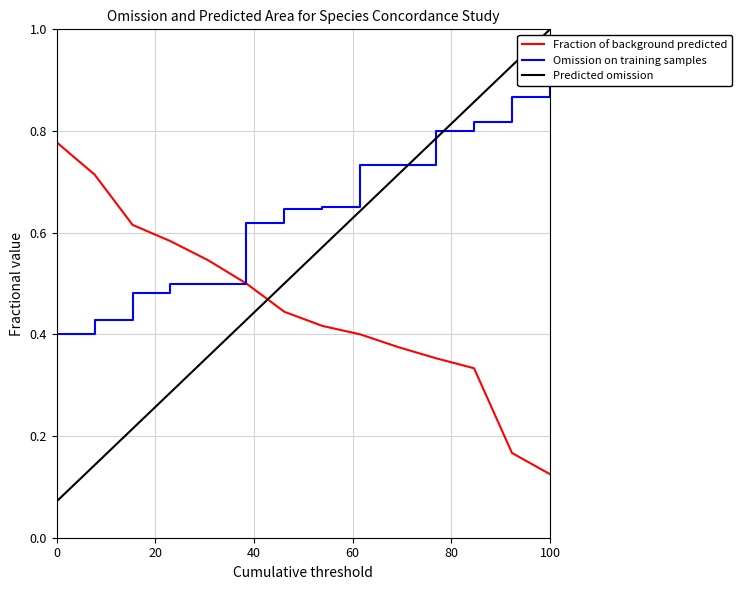

At which label does Fraction of background predicted reach its minimum?

100